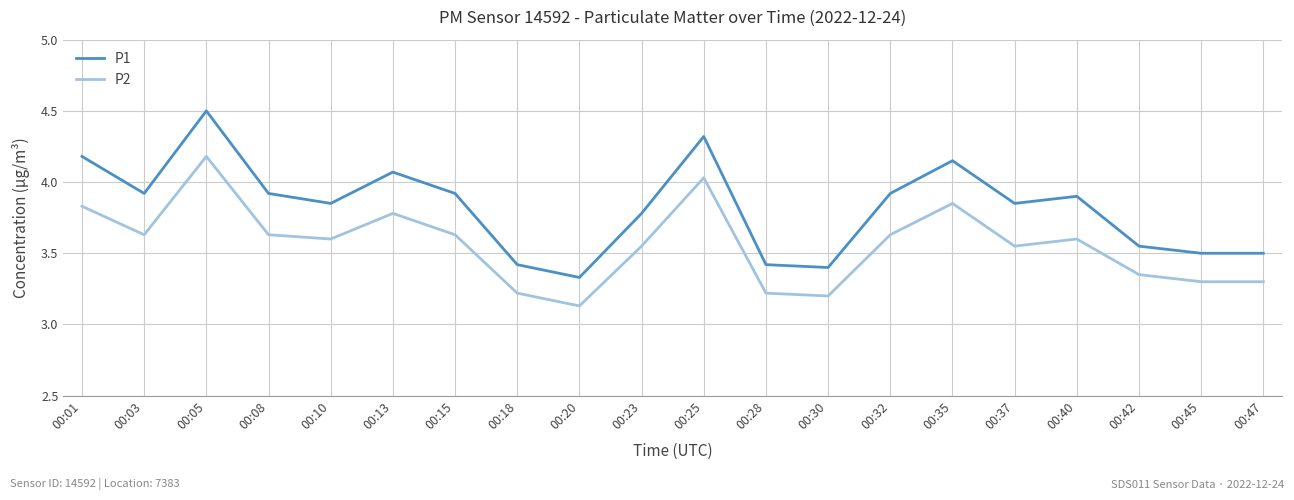

The P1 series shows 3.5 at 00:47. True or false?

True